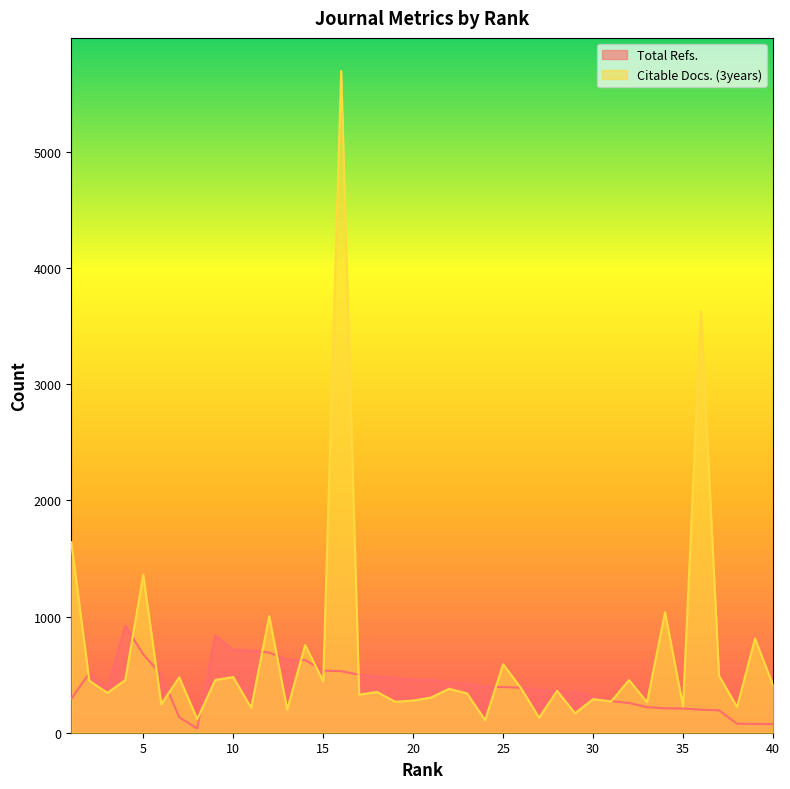

Which series has the widest spread of values?

Citable Docs. (3years)